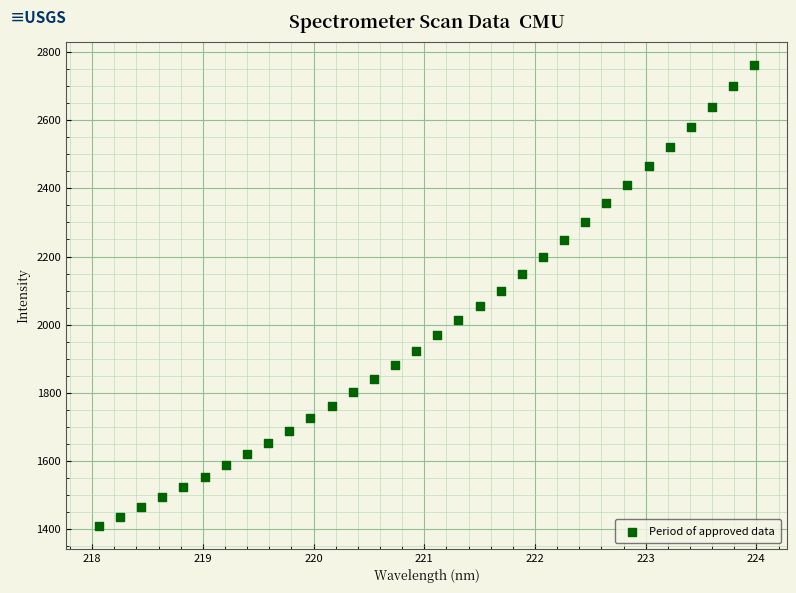

What is the range of X values (max minus min)?

5.9